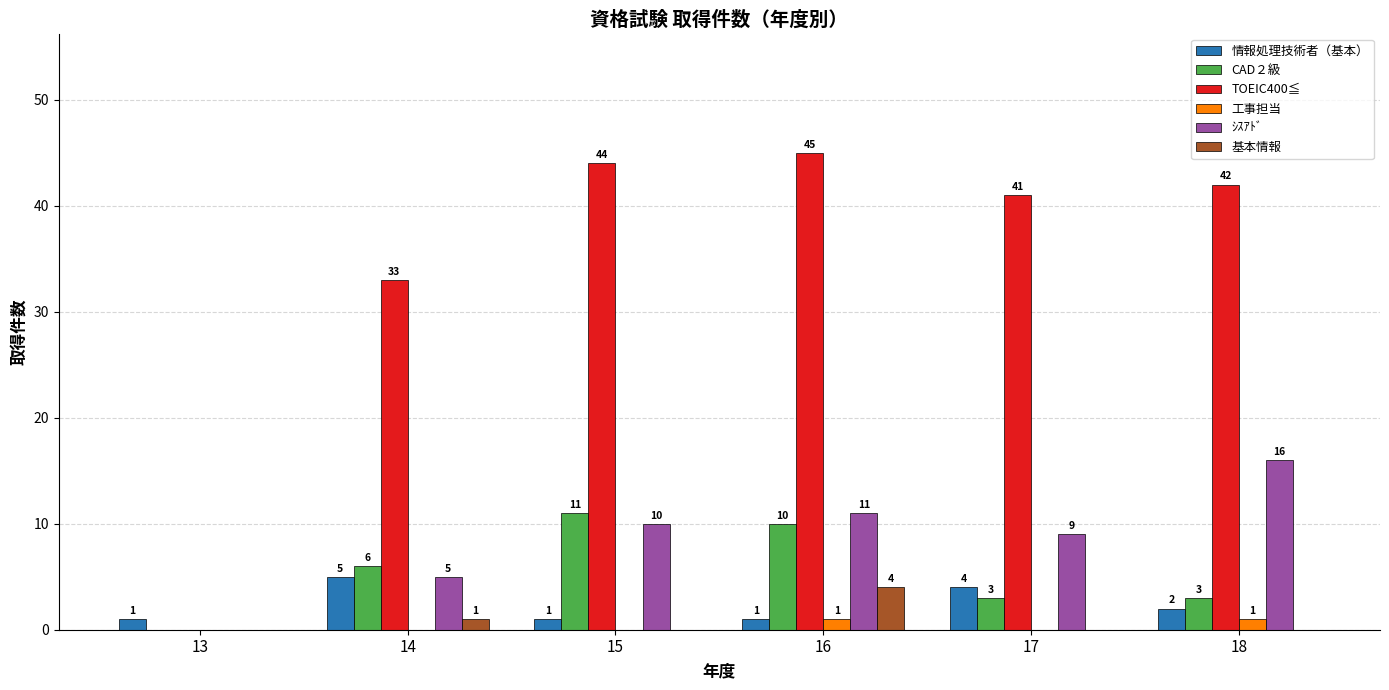

Are the bars grouped side by side (vs. stacked)?

Yes